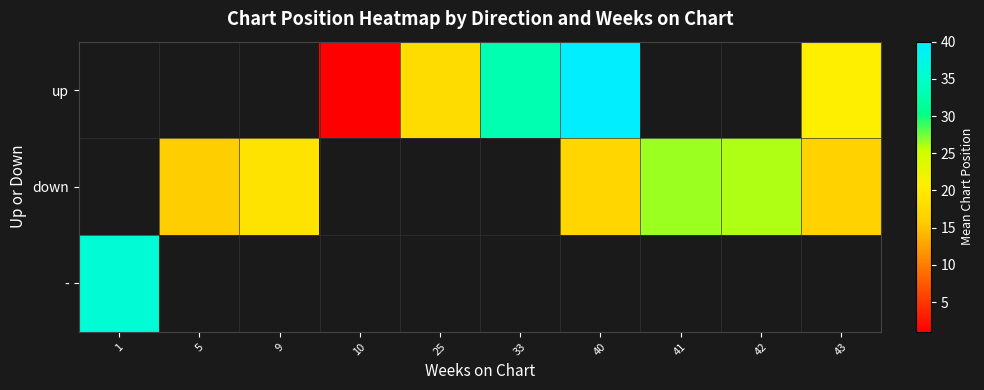

At which category does the chart reach its minimum across all series?

10